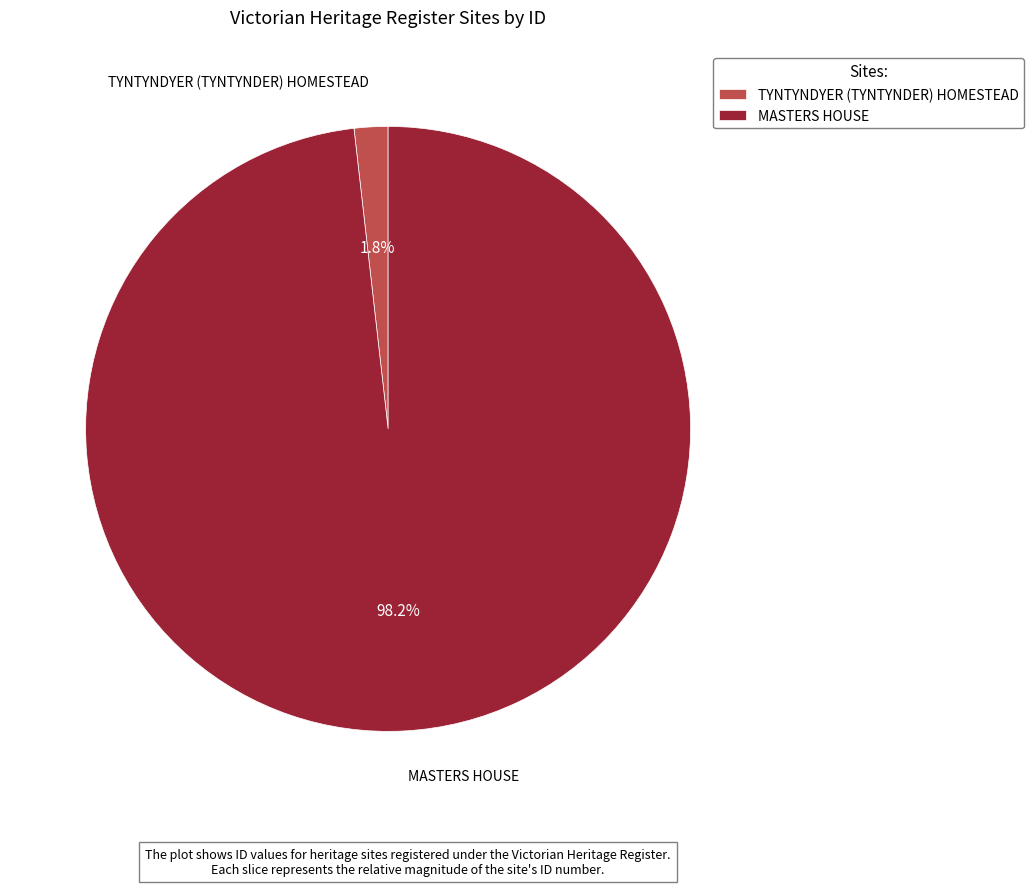

To the nearest percent, what portion does TYNTYNDYER (TYNTYNDER) HOMESTEAD represent?

2%